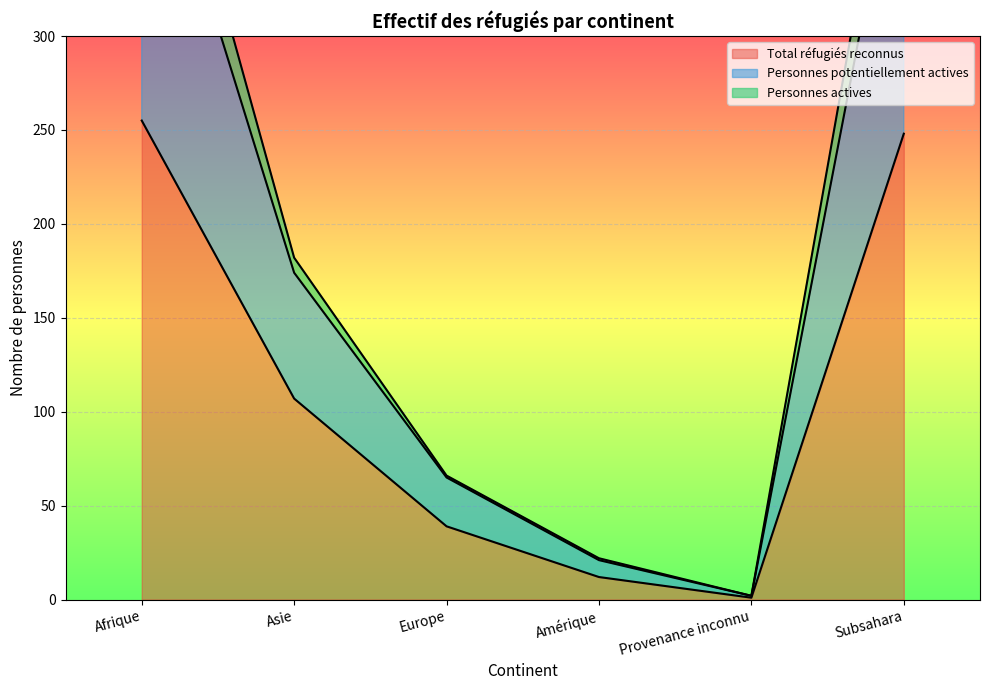

True or false: Total réfugiés reconnus has more than 0 interior local peaks.

False